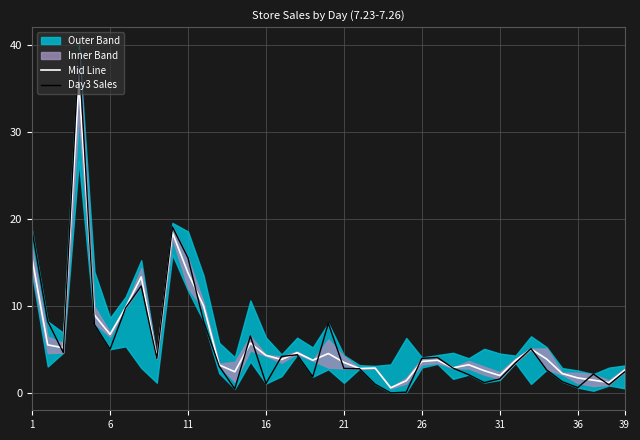

Where does the Mid Line series first go above 3?

1